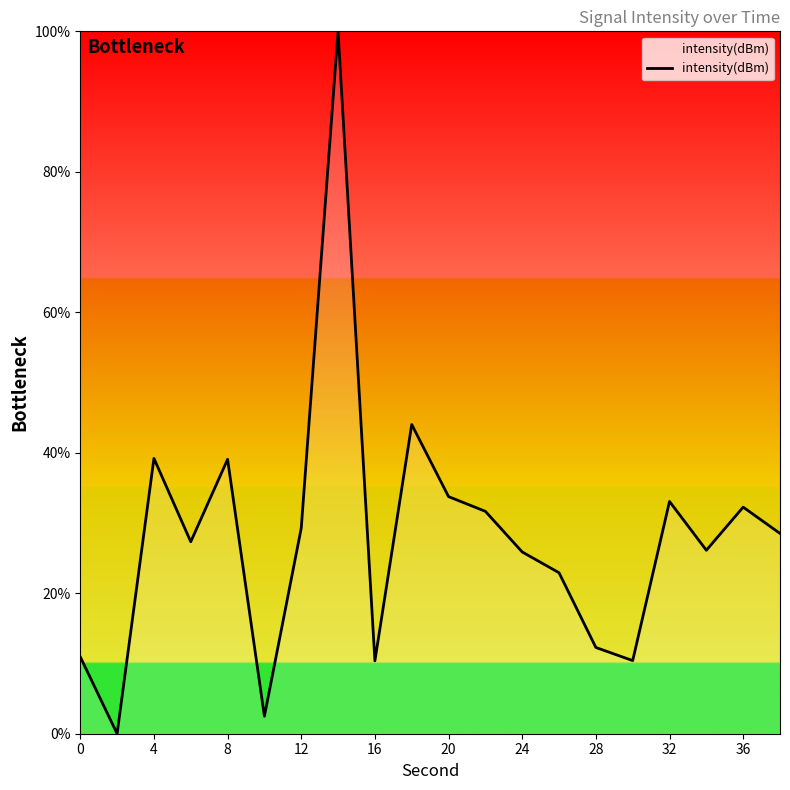

What is the difference between the maximum and minimum values?

100.0